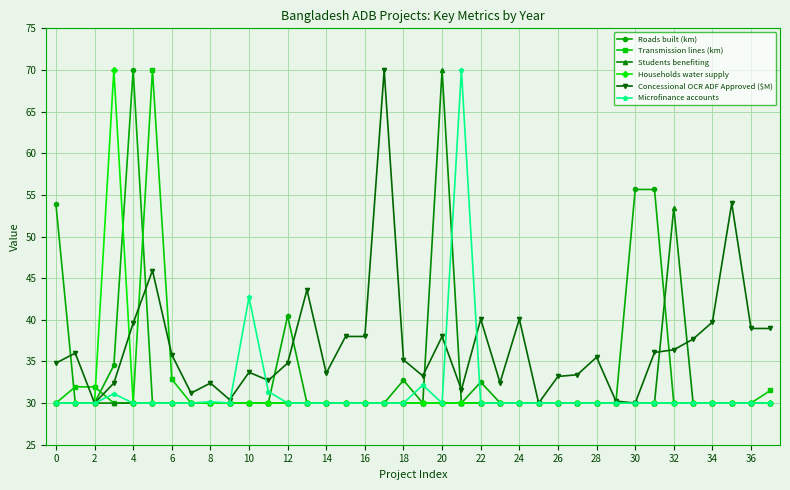

What is the minimum value for Transmission lines (km)?

30.0